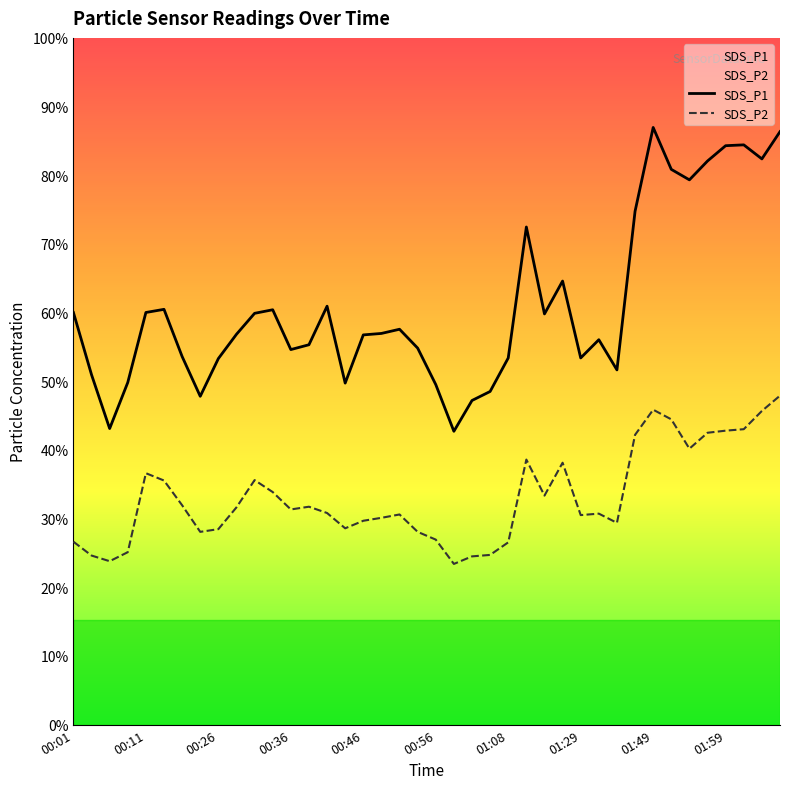

Is this an area chart (filled region under the line)?

No